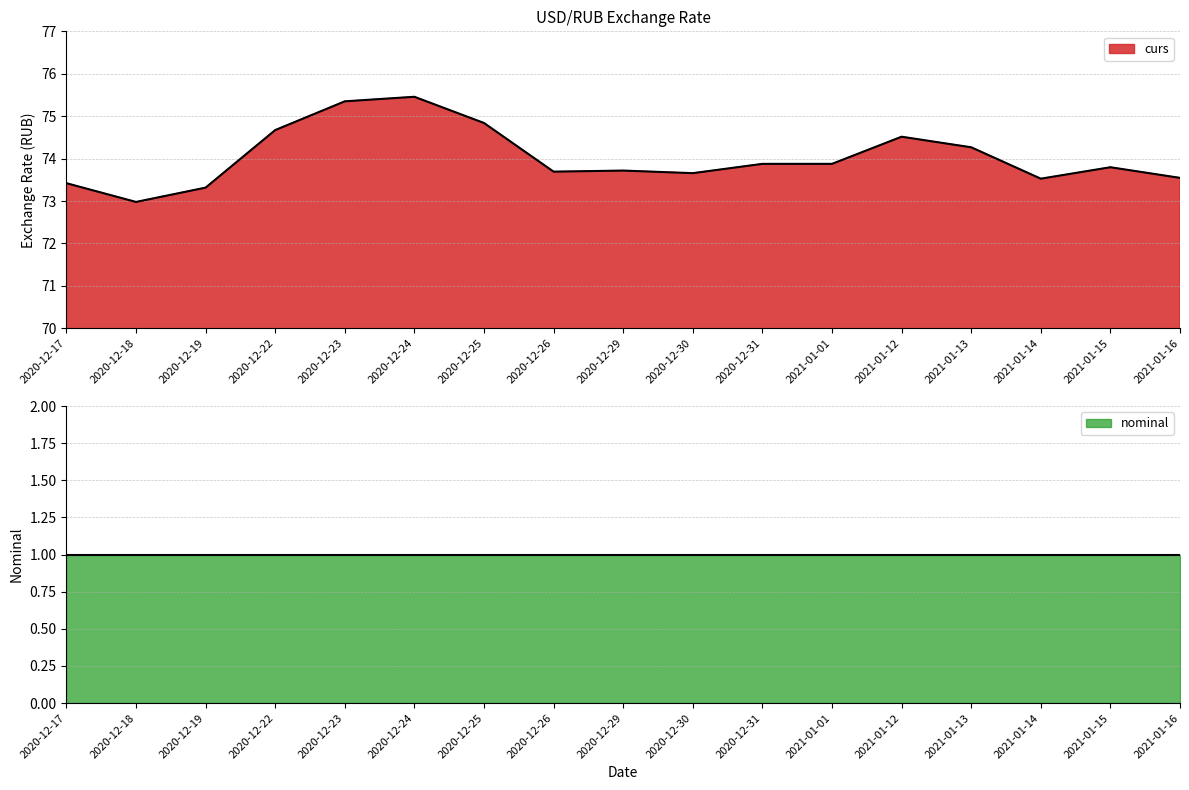

Rank the categories by value from lowest to highest.

2020-12-18, 2020-12-19, 2020-12-17, 2021-01-14, 2021-01-16, 2020-12-30, 2020-12-26, 2020-12-29, 2021-01-15, 2020-12-31, 2021-01-01, 2021-01-13, 2021-01-12, 2020-12-22, 2020-12-25, 2020-12-23, 2020-12-24